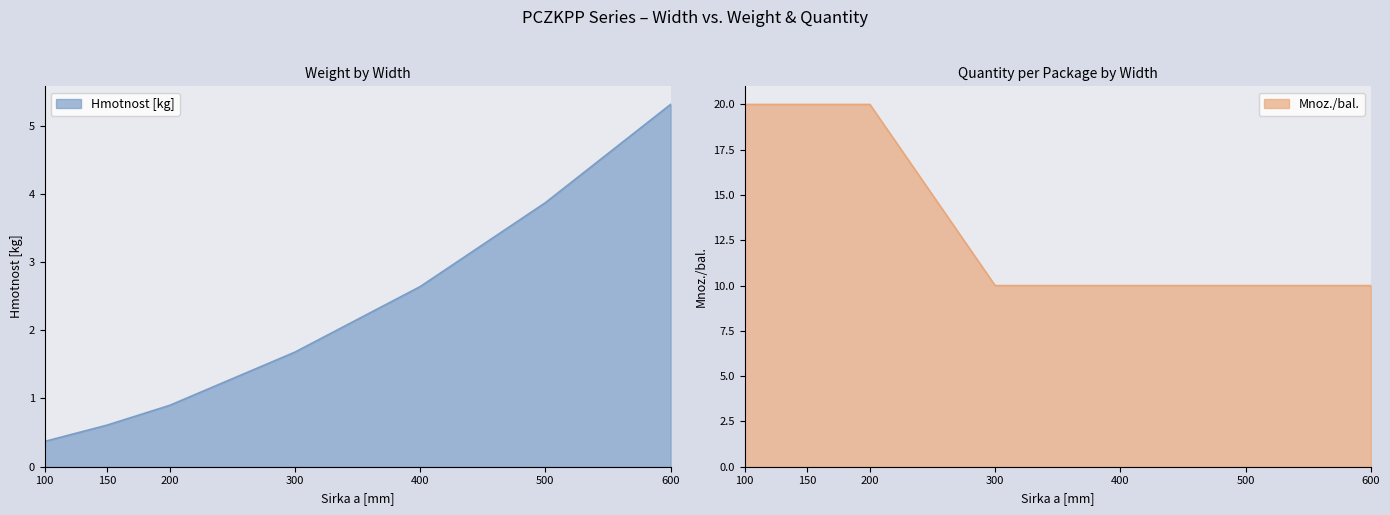

At 100, list the series in order from largest to smallest.

Mnoz./bal., Hmotnost [kg]